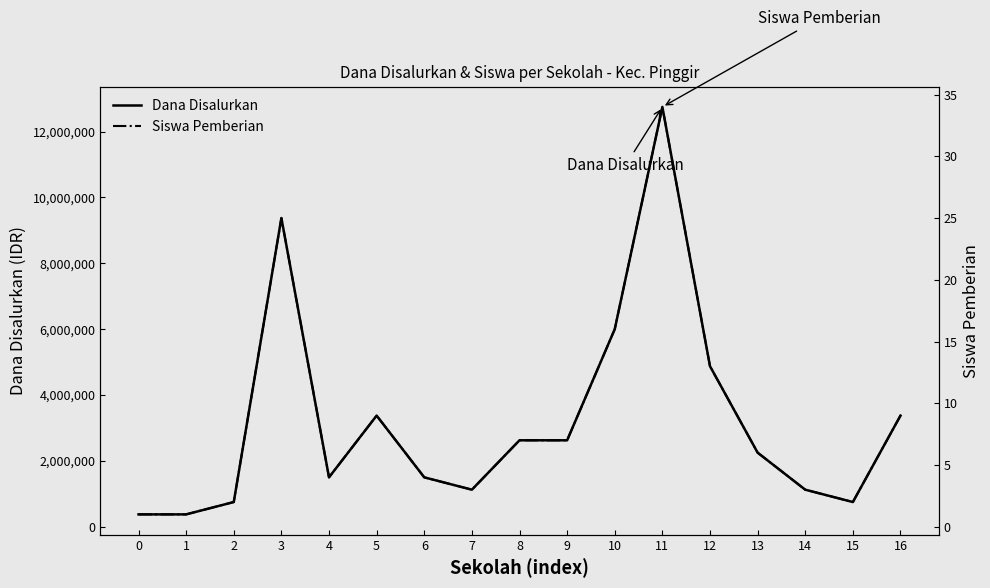

Rank the categories by Siswa Pemberian value from lowest to highest.

0, 1, 2, 15, 7, 14, 4, 6, 13, 8, 9, 5, 16, 12, 10, 3, 11